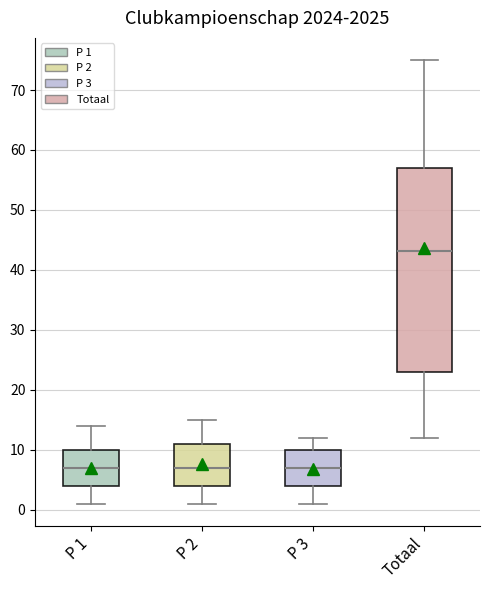

Where is the lower edge of the box for P 1 on the y-axis? The values are not printed on the chart, so give them approximately, as read against the axis.

4